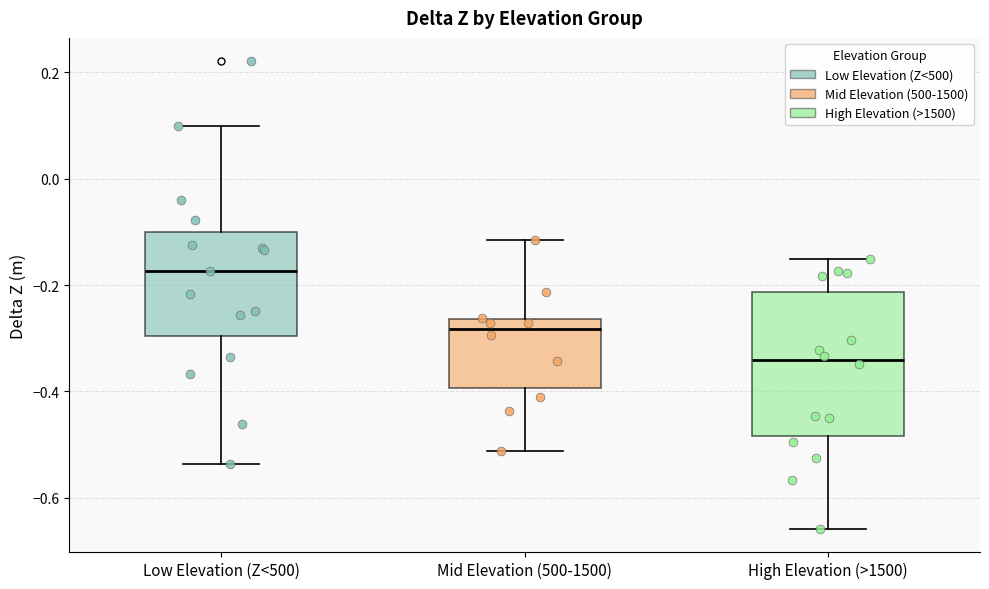

Reading left to right, transcribe this box plot: for each box, give where its median line is, the range the box spans, and where its two whiskers end, as read against the y-axis. The values are not printed on the chart, so give them approximately, as read against the axis.

Low Elevation (Z<500): median -0.18, box -0.30 to -0.10, whiskers -0.54 to 0.10
Mid Elevation (500-1500): median -0.28, box -0.40 to -0.26, whiskers -0.52 to -0.12
High Elevation (>1500): median -0.34, box -0.48 to -0.22, whiskers -0.66 to -0.16